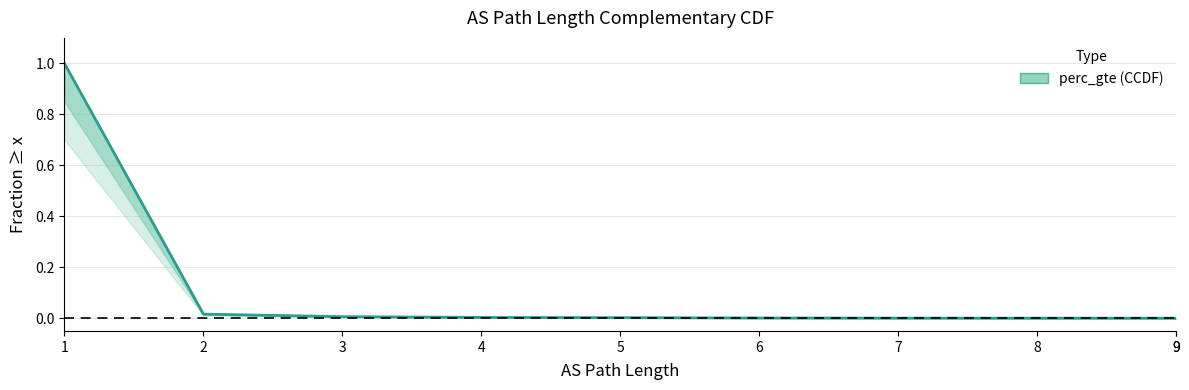

The chart shows a value of 1.0 at 1. True or false?

True